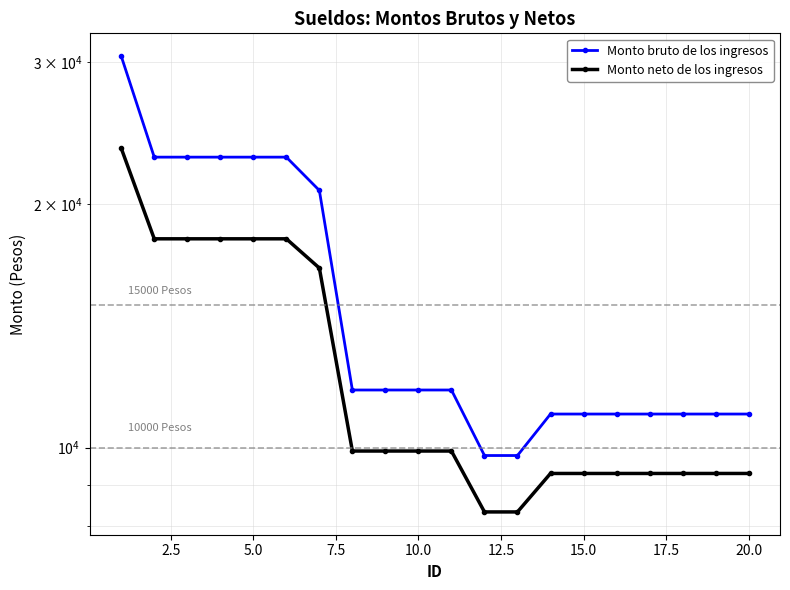

What is the sum of all Monto bruto de los ingresos values?

309379.2